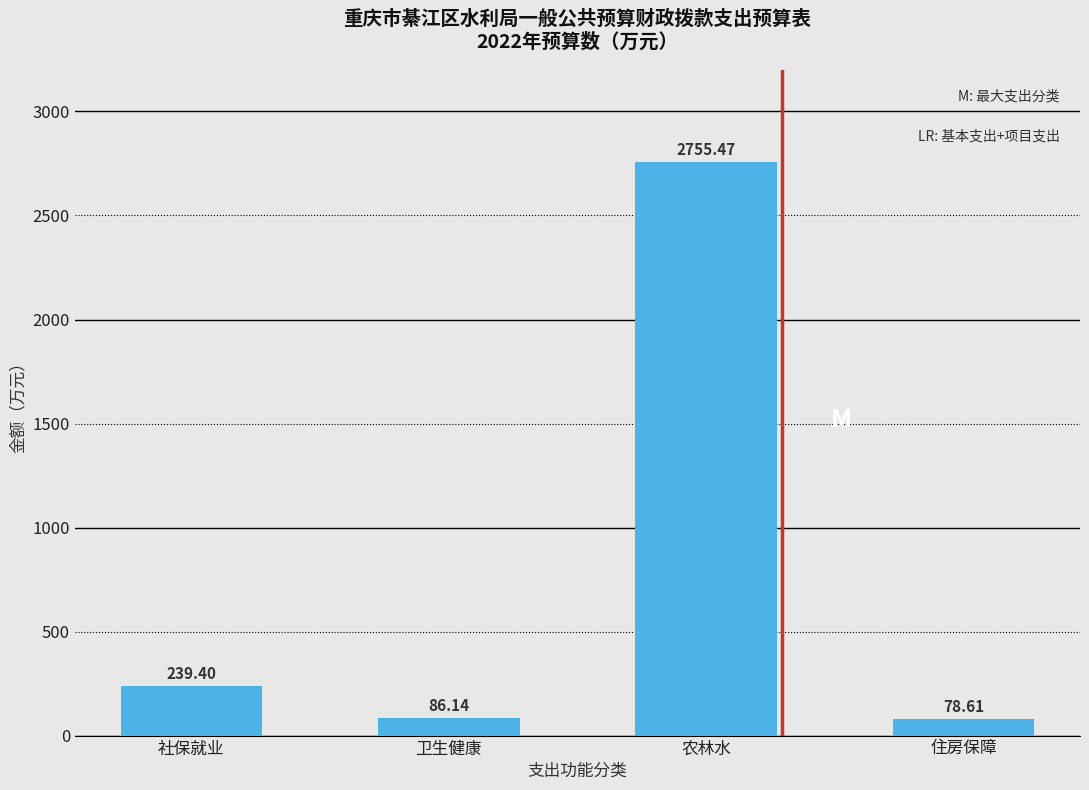

Between 农林水 and 卫生健康, which is larger?

农林水